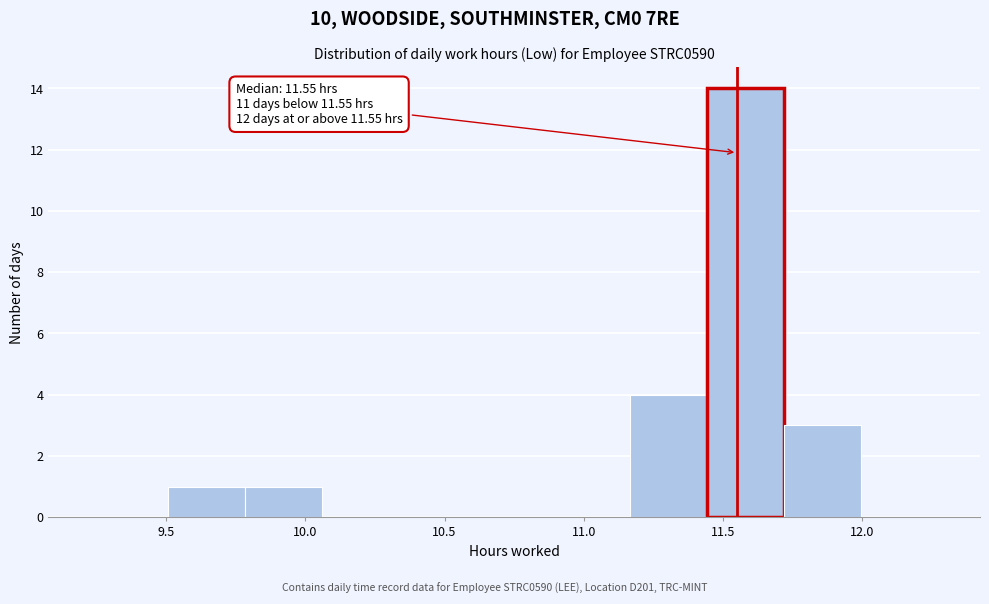

Over which range of the x-axis is the bar tallest?

11.45 to 11.70